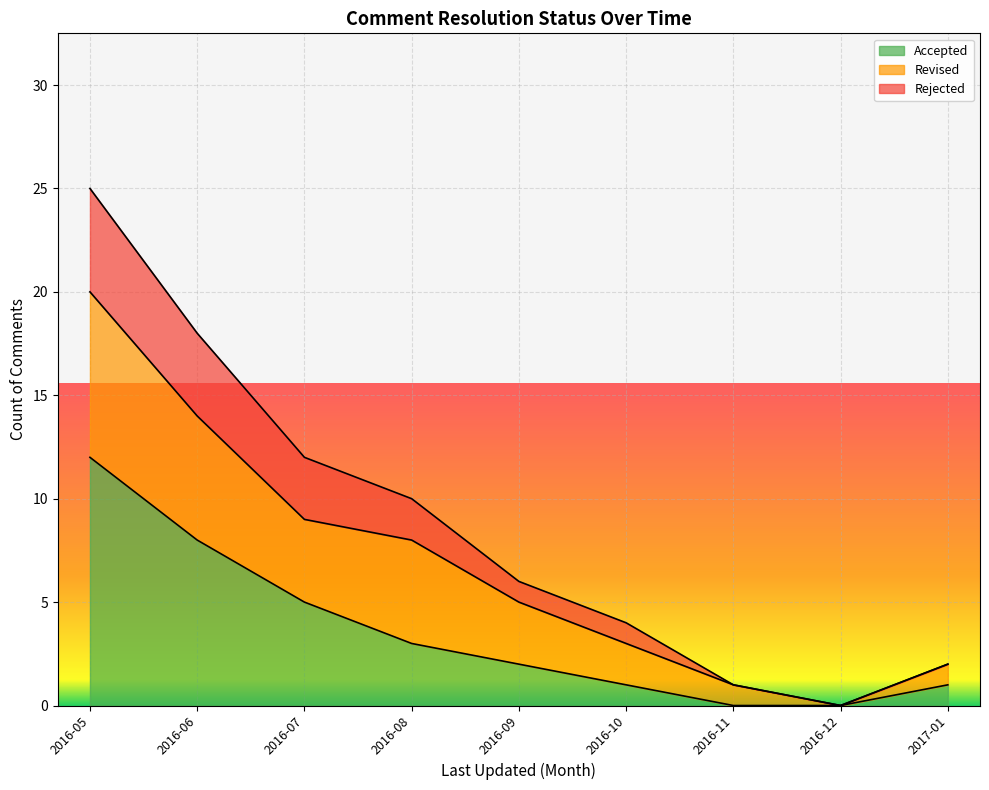

True or false: Accepted has a value of 5 at 2016-07.

True